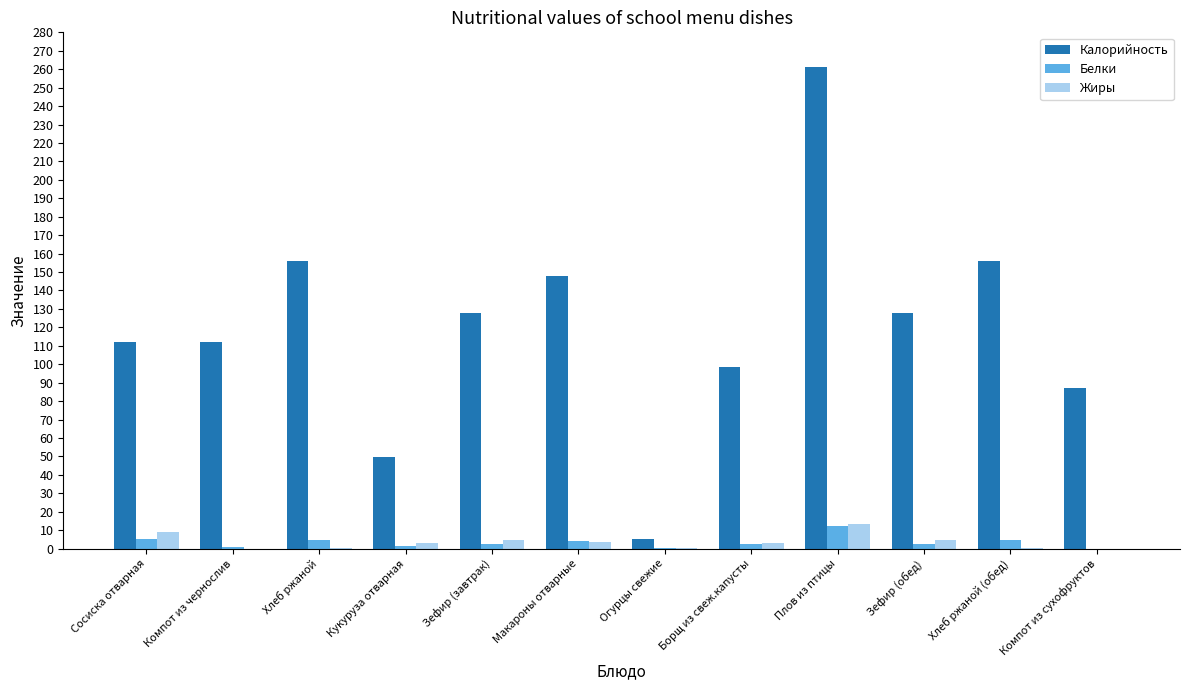

Is it true that Калорийность equals 46.6 at Макароны отварные?

False